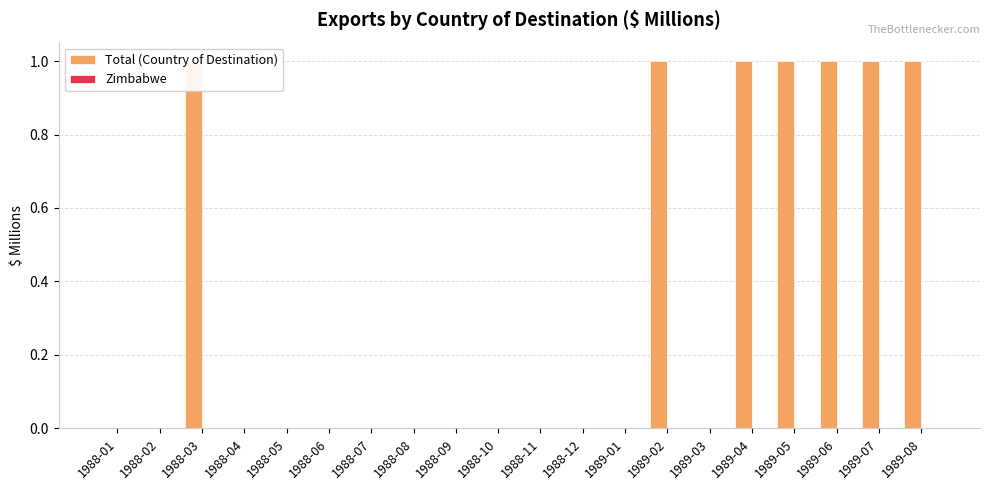

At how many categories does at least one series exceed 0?

7